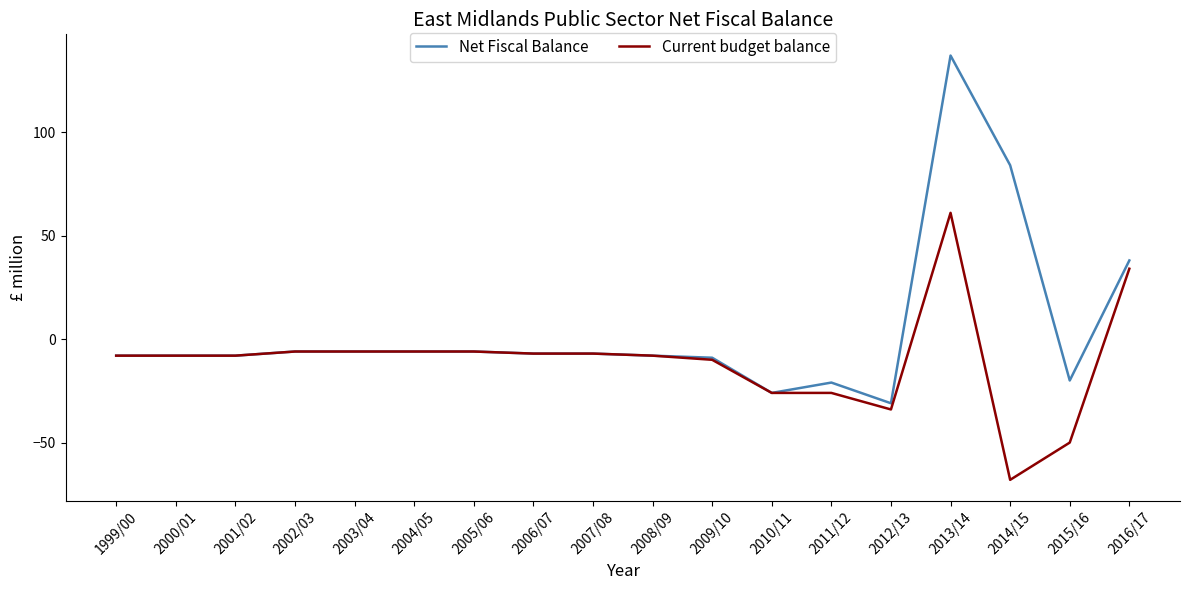

How many negative values does the Net Fiscal Balance series have?

15